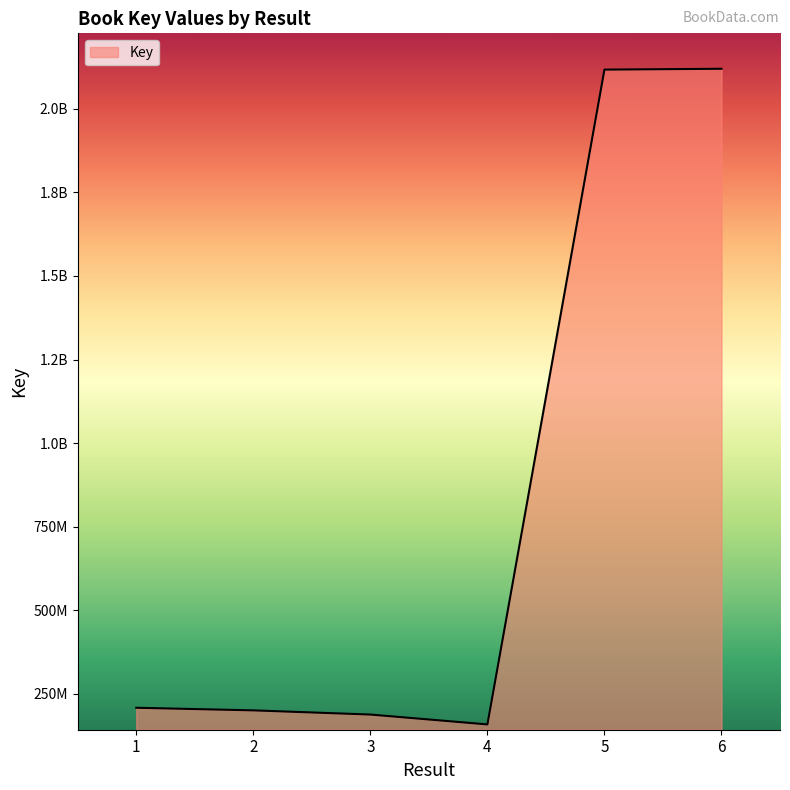

Does the chart have visible grid lines?

No